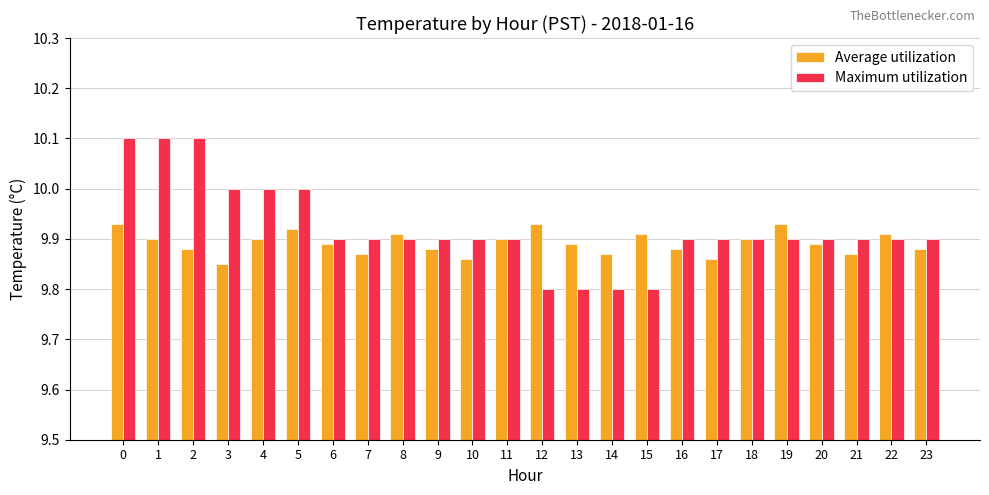

Rank the series by their average value, from highest to lowest.

Maximum utilization, Average utilization